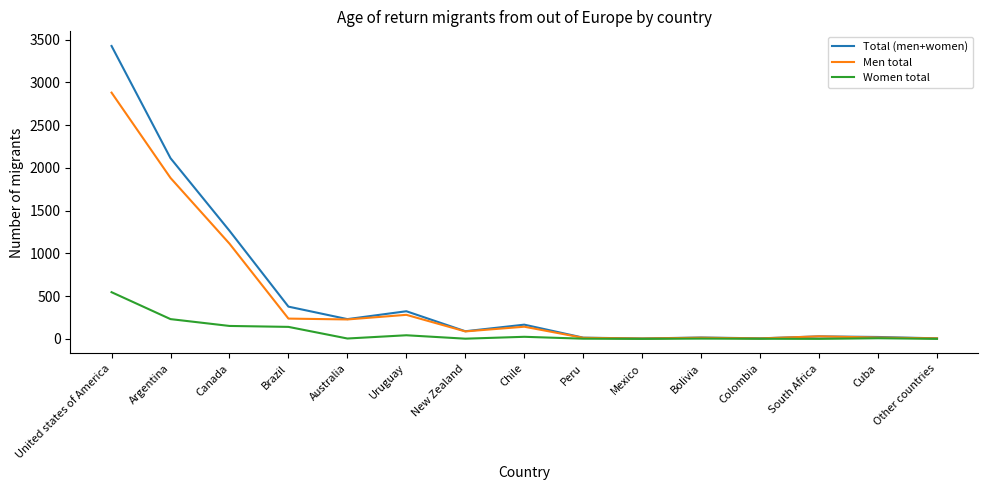

At which category does Total (men+women) reach its first local valley?

Australia